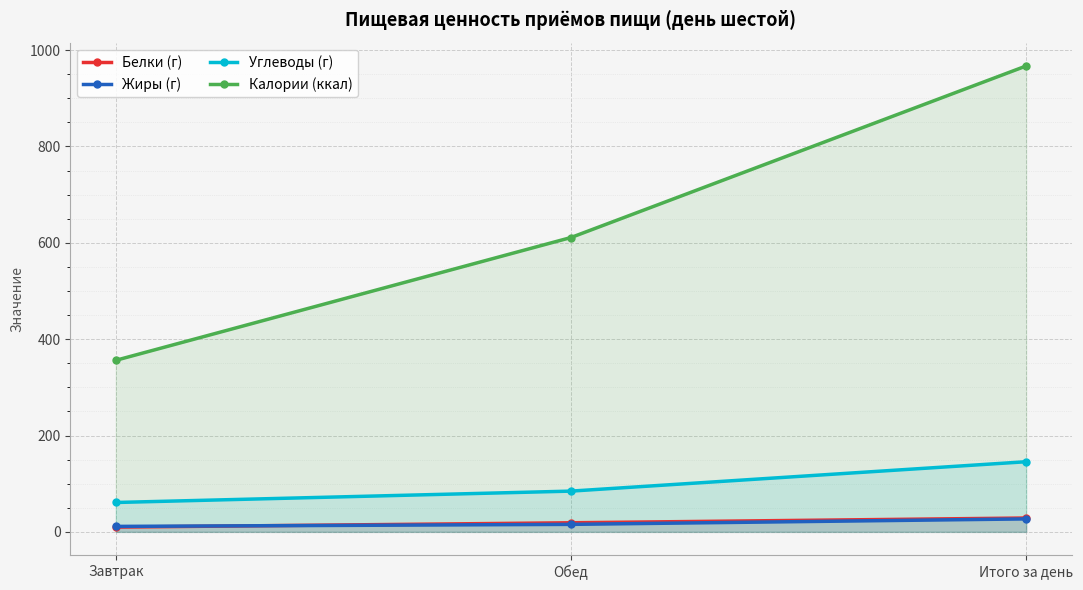

What are all the series names shown in the legend?

Белки (г), Жиры (г), Углеводы (г), Калории (ккал)